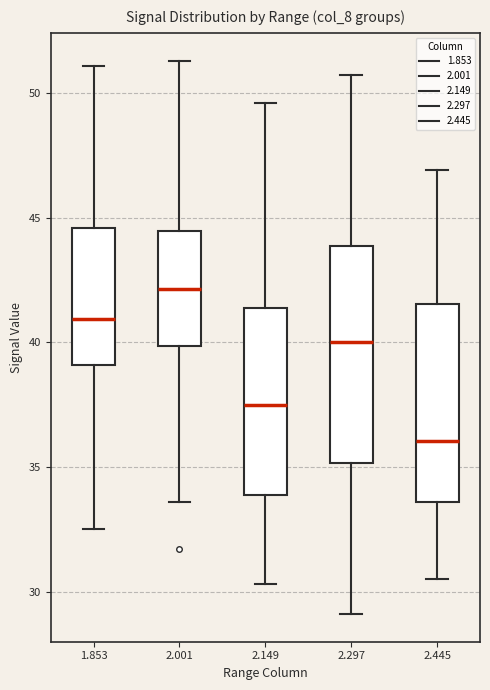

Where is the upper edge of the box at x = 2.149 on the y-axis? The values are not printed on the chart, so give them approximately, as read against the axis.

41.5